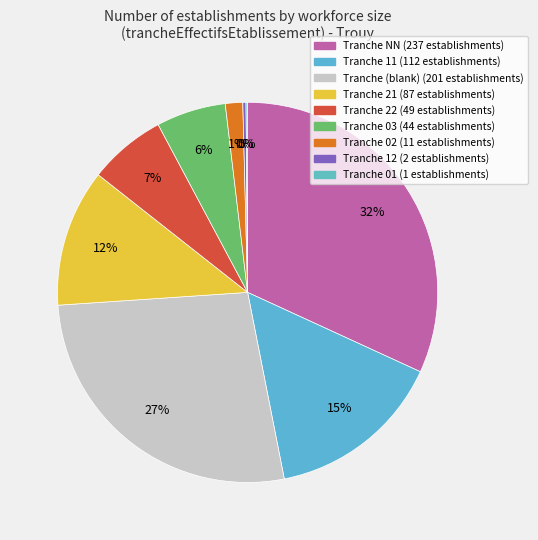

Count the number of slices in the pie.

9